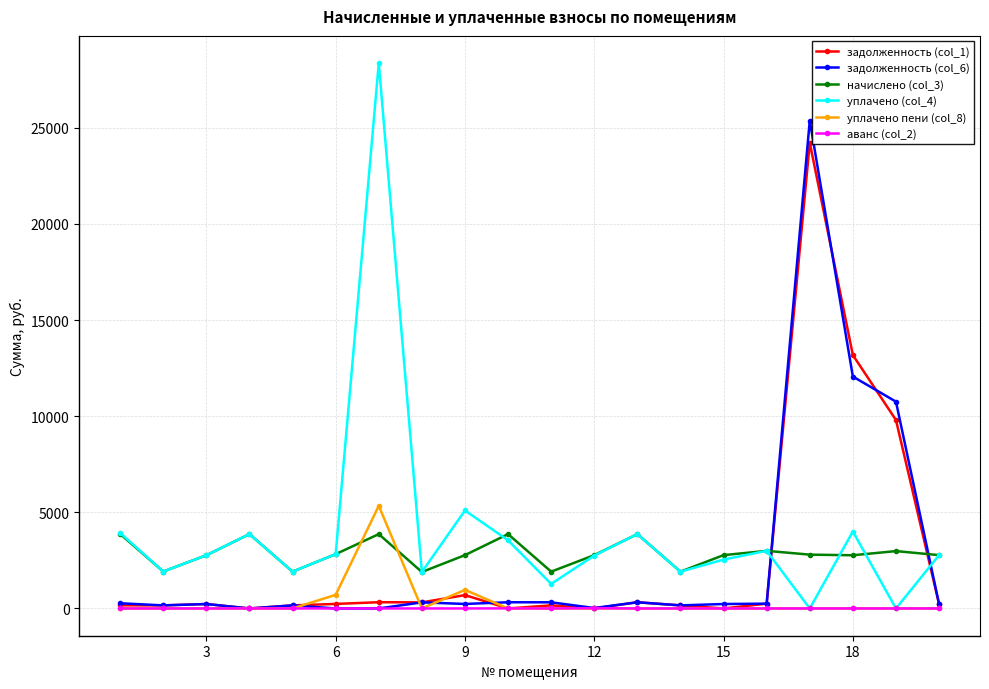

Which series has the widest spread of values?

уплачено (col_4)